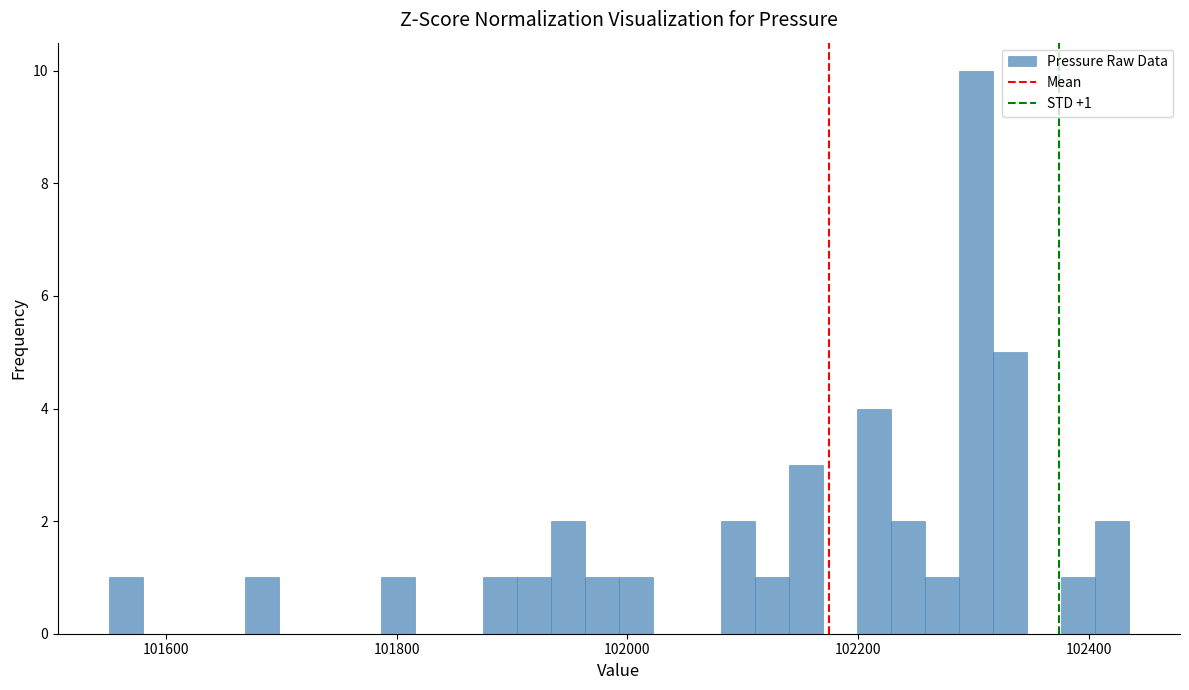

Around what value on the x-axis is the tallest bar? Give the approximate position of its centre, as read against the axis.

102300